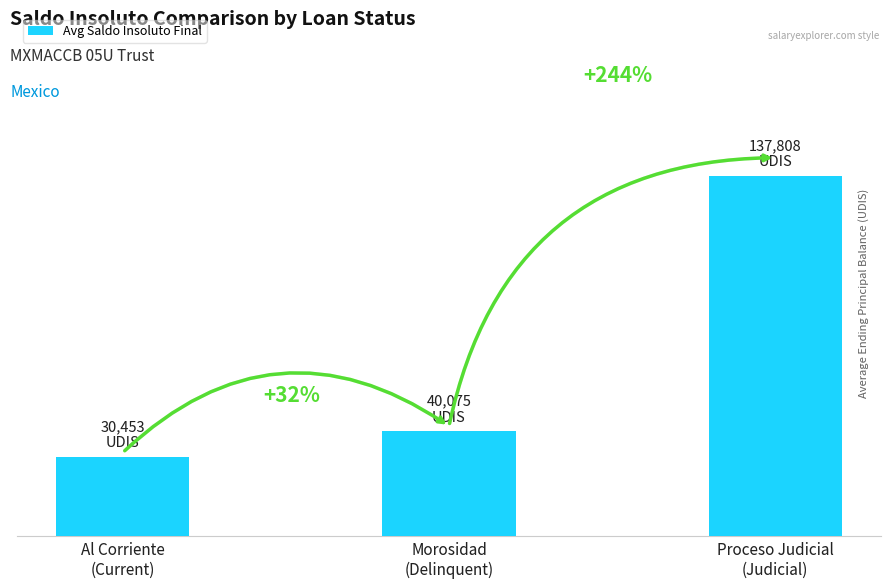

Are the bars horizontal?

No